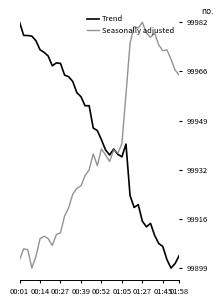

List the series in order of their overall mean, highest first.

Trend, Seasonally adjusted